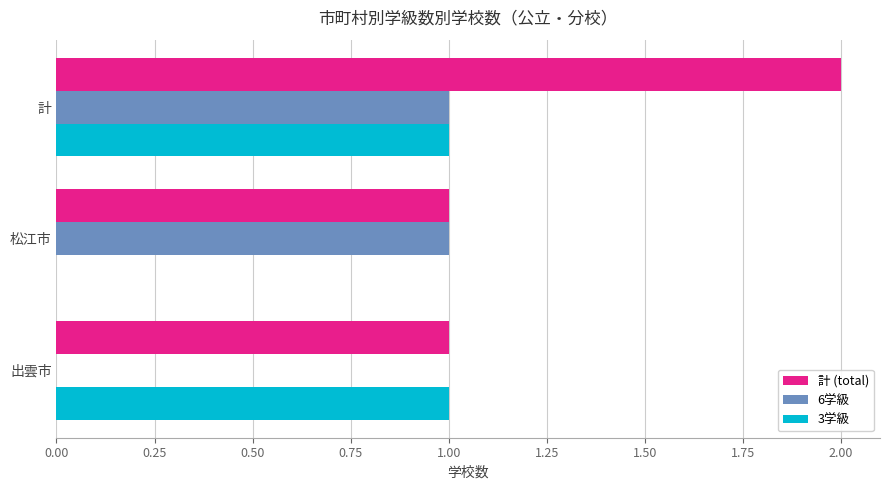

True or false: 3学級 has a value of 1 at 出雲市.

True